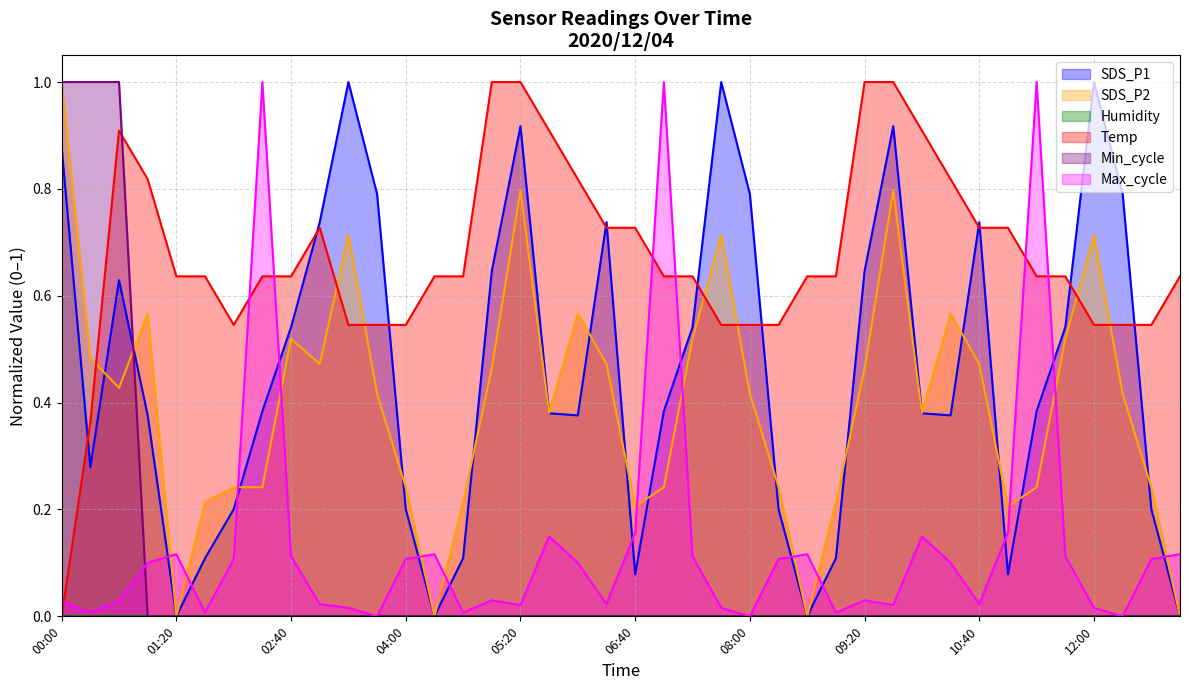

At which category does the chart reach its minimum across all series?

01:20